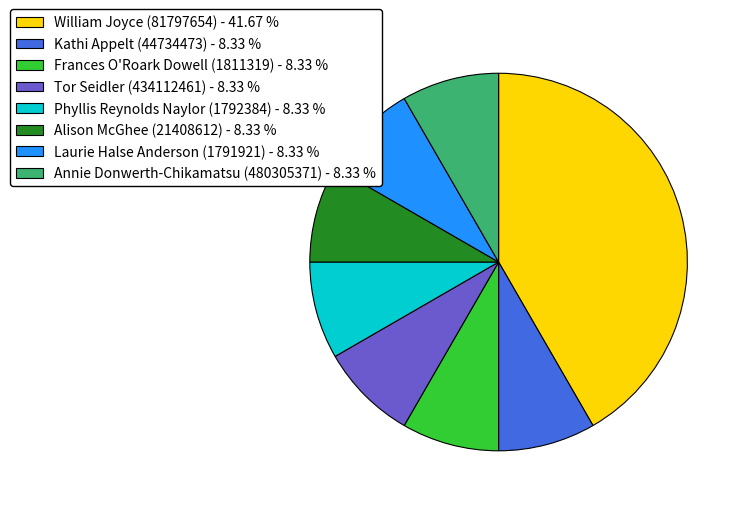

Do Kathi Appelt (44734473) and Alison McGhee (21408612) together represent more than half of the pie?

No